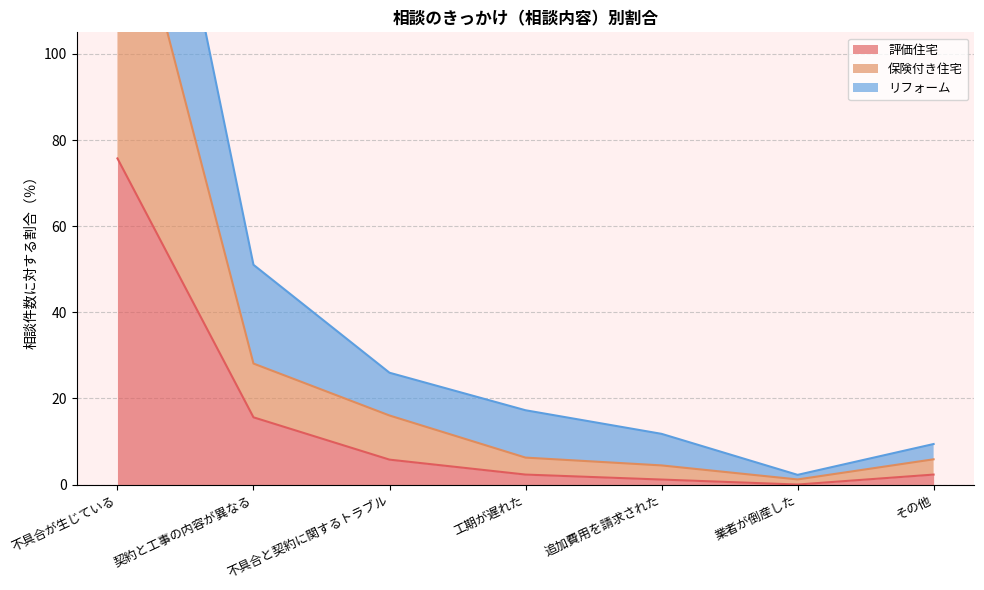

At which category is the sum across all series the highest?

不具合が生じている